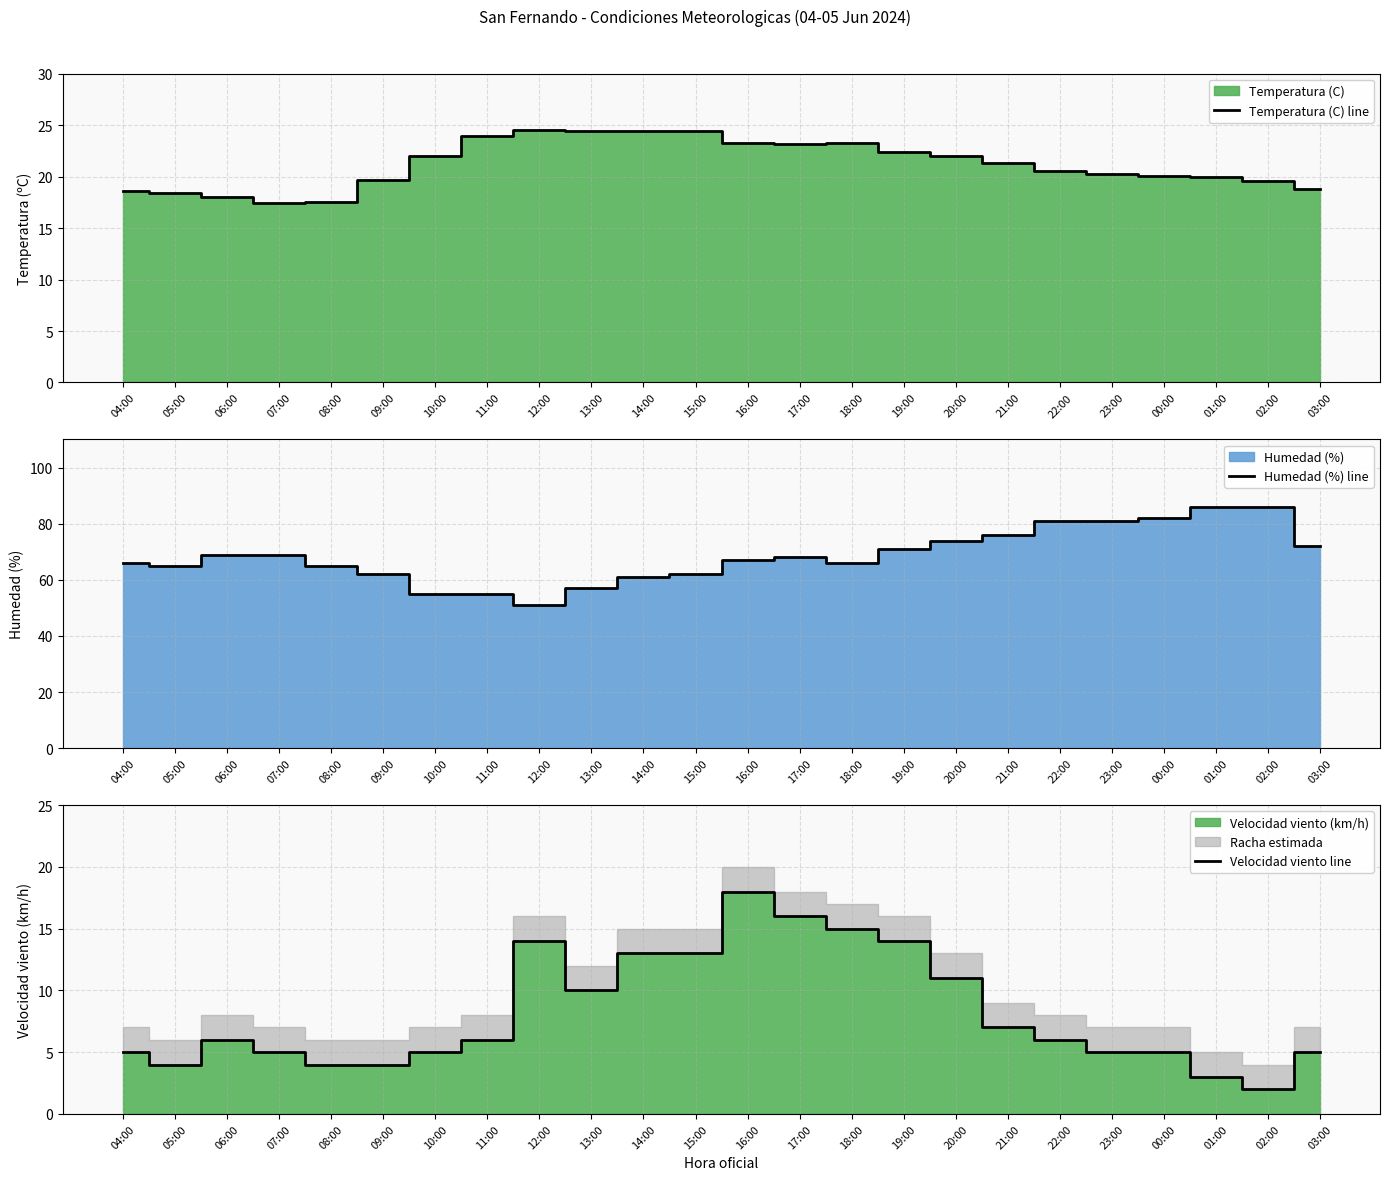

How many interior local peaks does the Velocidad viento line series have?

3